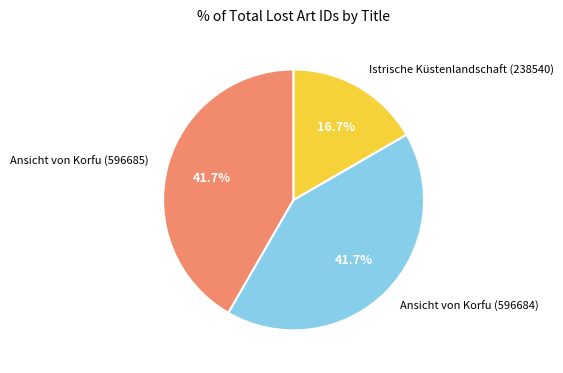

Which category has the smallest portion of the pie?

Istrische Küstenlandschaft (238540)